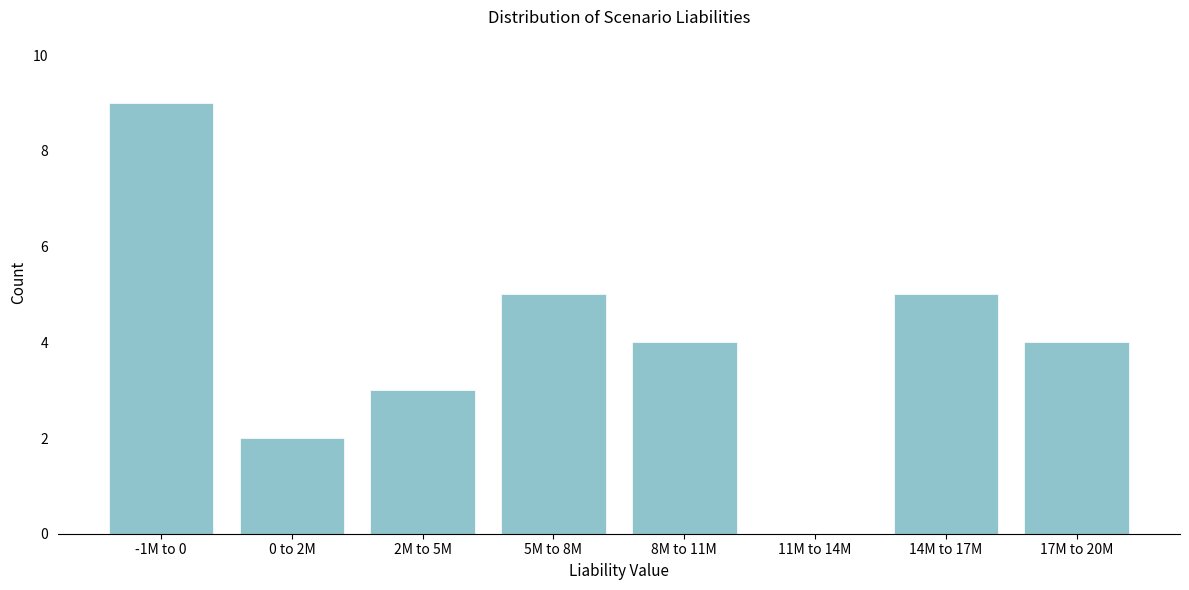

Reading left to right, what are all the values shown in this chart?

-1M to 0=9	0 to 2M=2	2M to 5M=3	5M to 8M=5	8M to 11M=4	11M to 14M=0	14M to 17M=5	17M to 20M=4